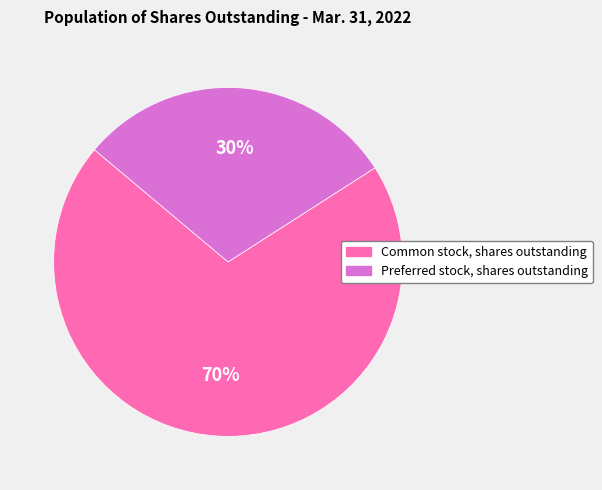

Combined, do Common stock, shares outstanding and Preferred stock, shares outstanding account for over 50%?

Yes